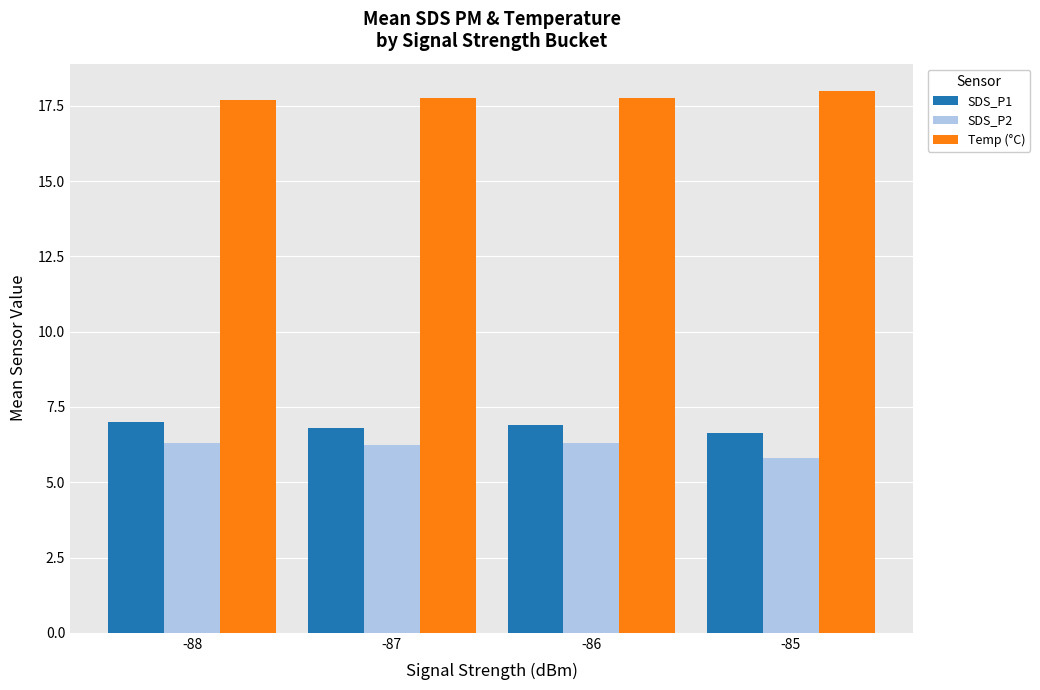

What value does the SDS_P2 series have at -86?

6.3